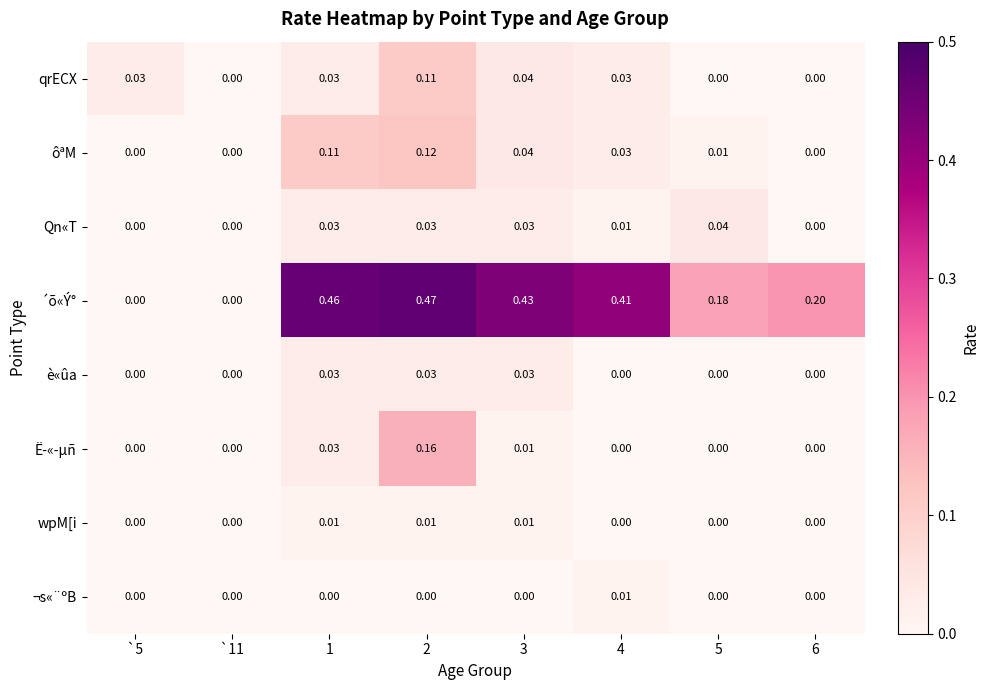

Which series has the widest spread of values?

´õ«Ý°